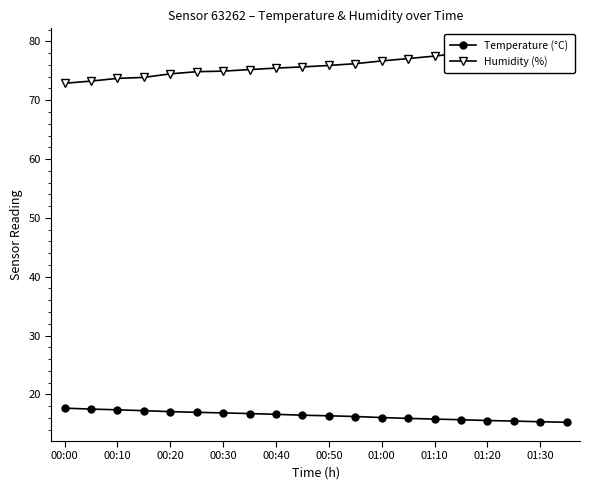

How many data points in Temperature (°C) are above 16?

13